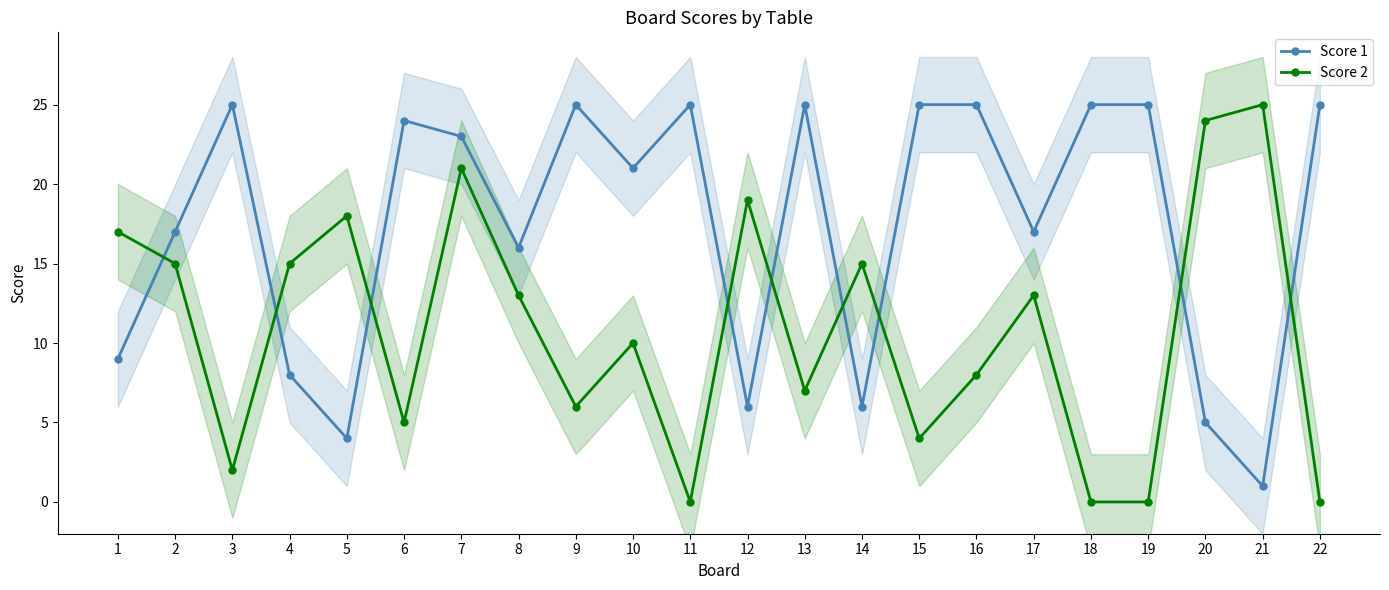

Which category has the highest value across all series?

3